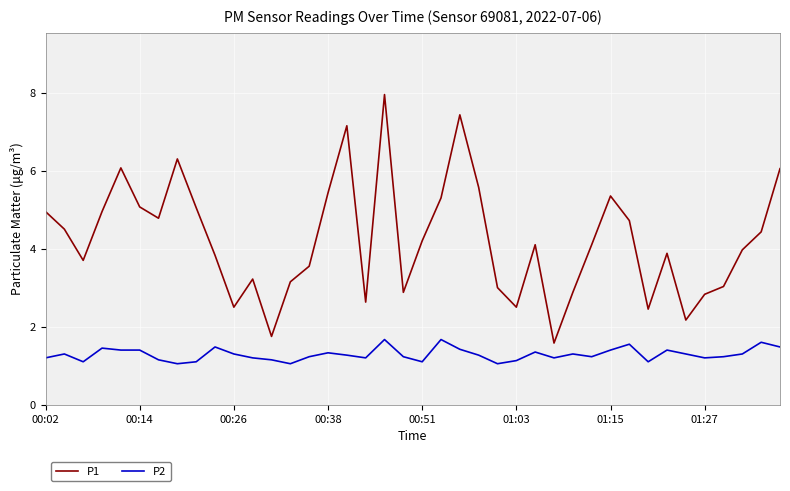

What is the difference between the maximum and minimum values in the P2 series?

0.6